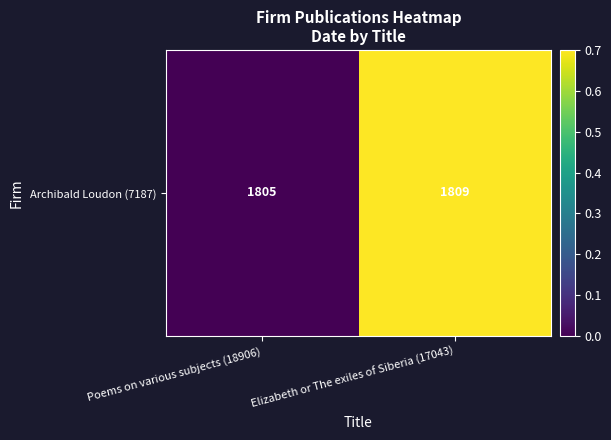

Count the values in the range 0 to 1.

2